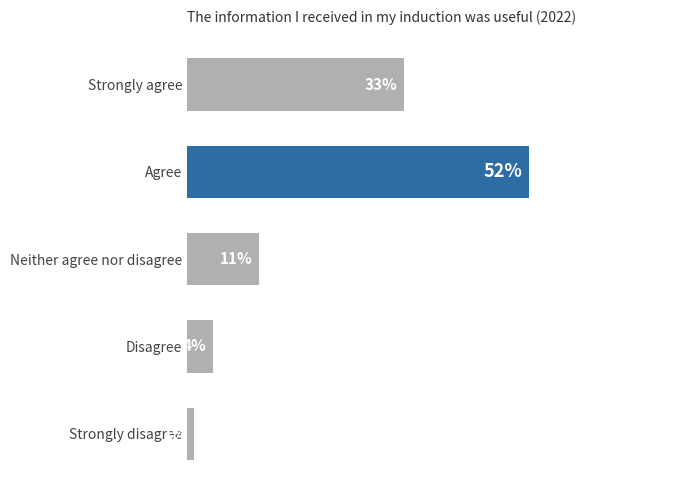

Which category has the highest value across all series?

Agree